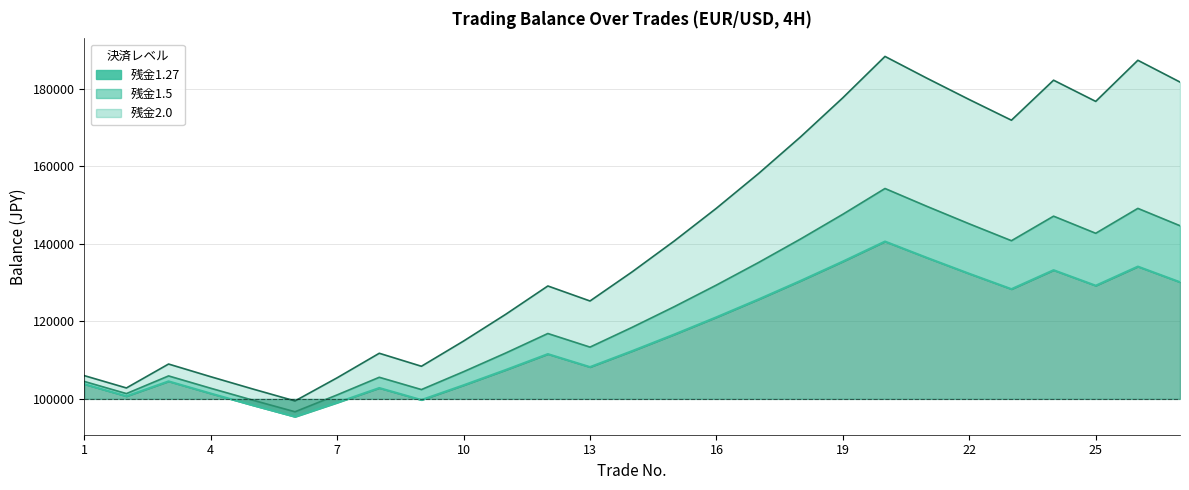

How many data points in 残金2.0 are above 132763?

14